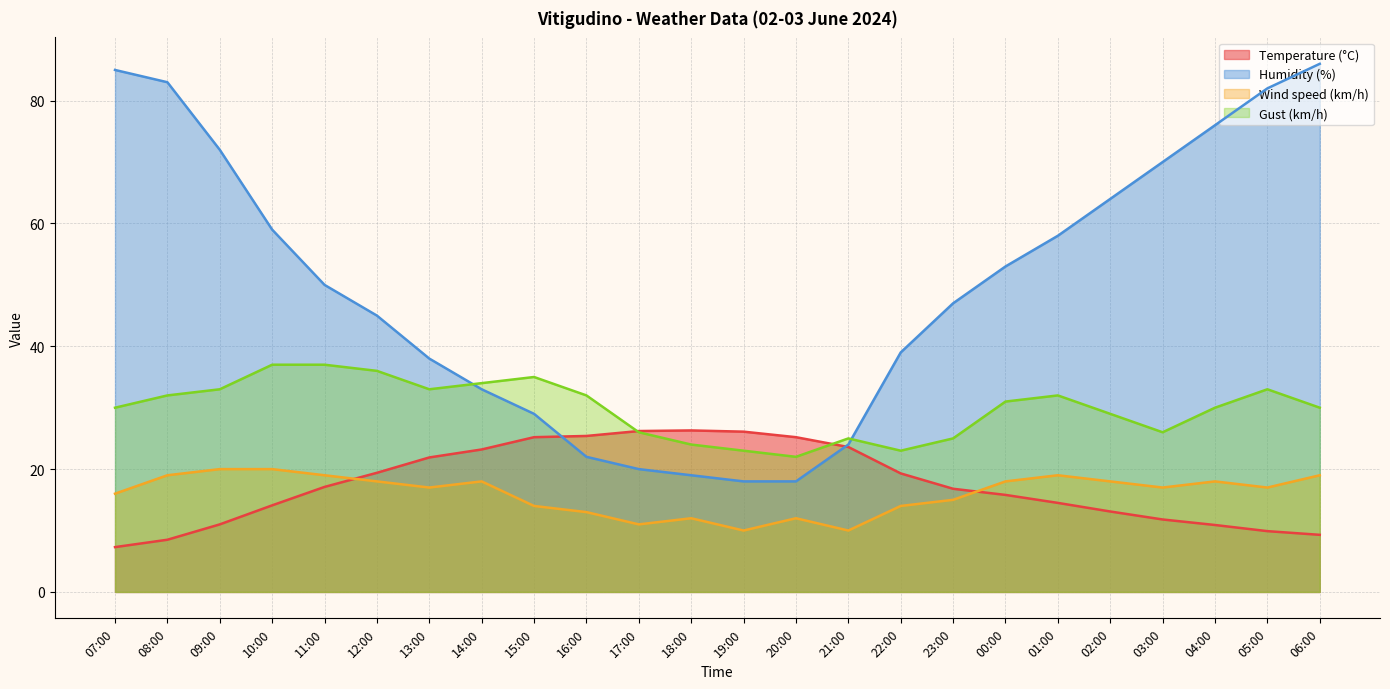

The Temperature (°C) series shows 14.2 at 04:00. True or false?

False